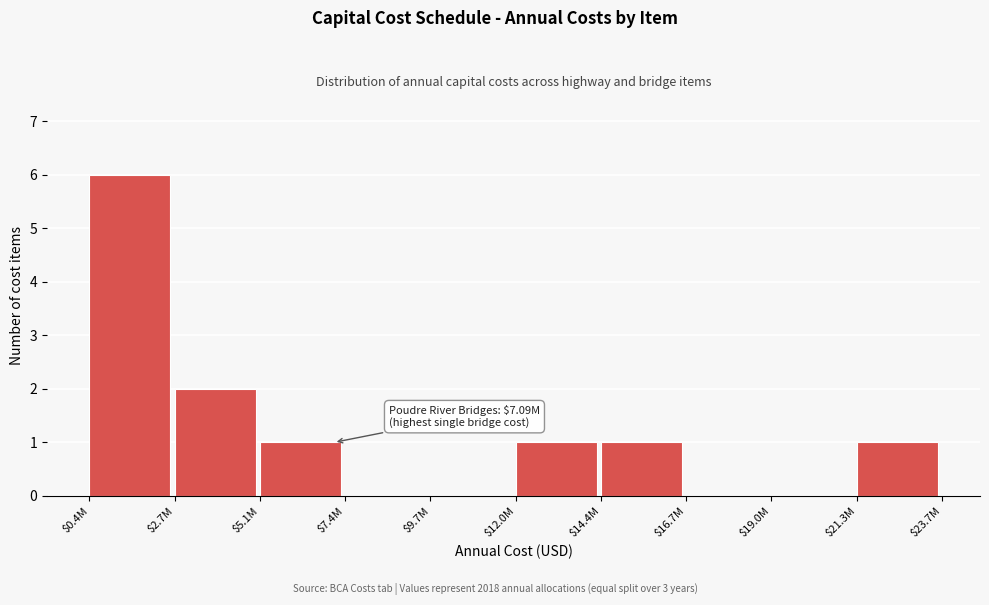

Which category has the highest value across all series?

$0.4M